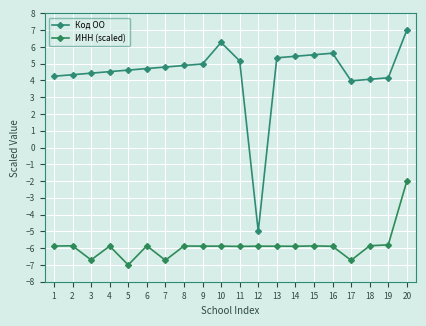

True or false: Код ОО has a value of 4.9 at 8.

True